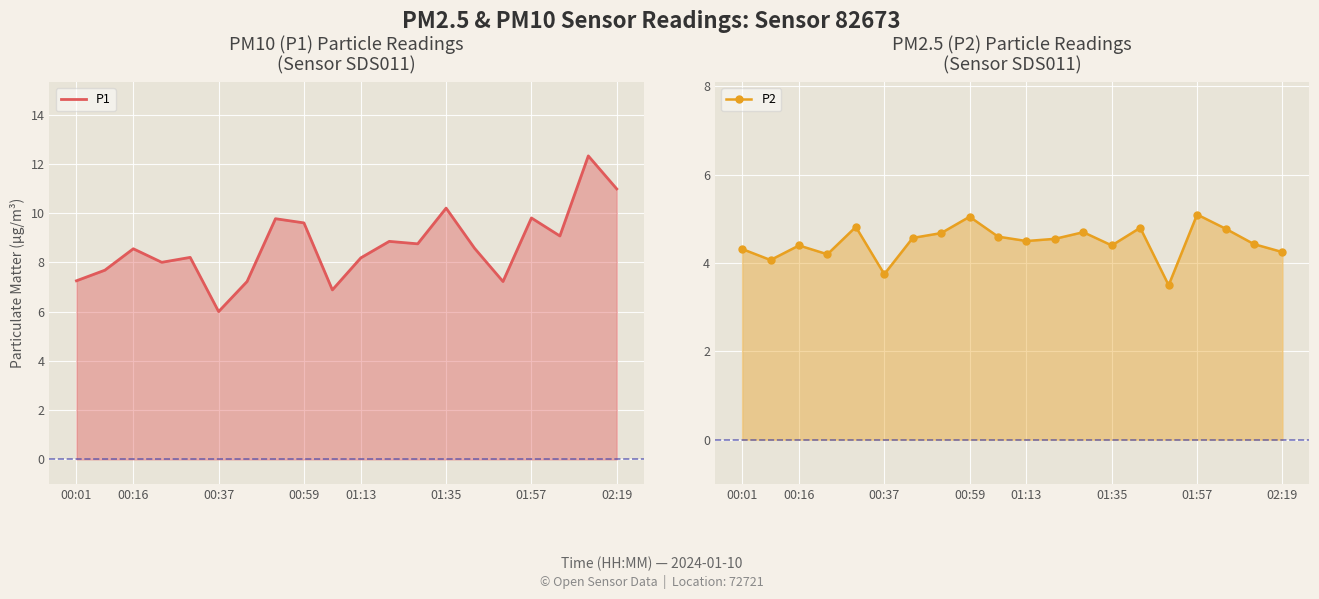

Reading left to right, extract all data points from this chart.

P1: 7.2	7.7	8.6	8.0	8.2	6.0	7.2	9.8	9.6	6.9	8.2	8.8	8.8	10.2	8.6	7.2	9.8	9.1	12.3	11.0
P2: 4.3	4.1	4.4	4.2	4.8	3.8	4.6	4.7	5.0	4.6	4.5	4.5	4.7	4.4	4.8	3.5	5.1	4.8	4.4	4.2